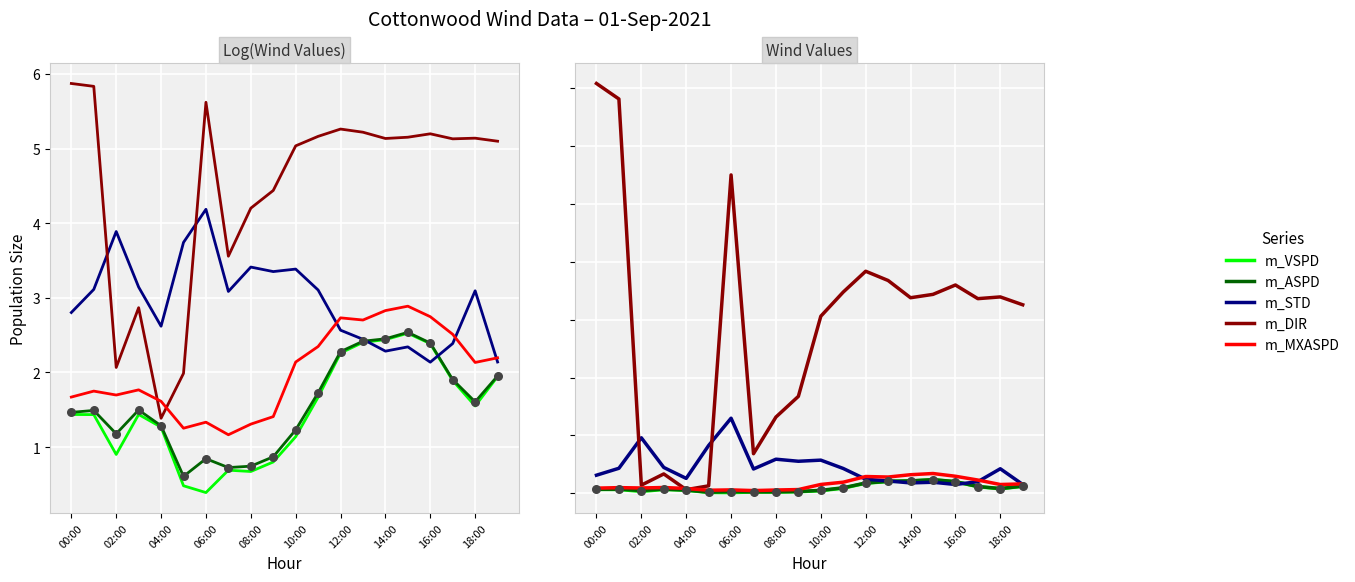

Is the value of m_ASPD at 11 greater than the value of m_MXASPD at 15?

No